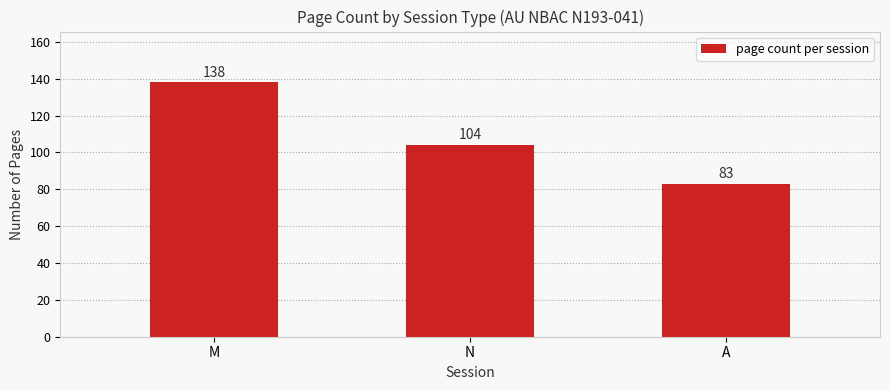

What is the change in value from N to A?

-21